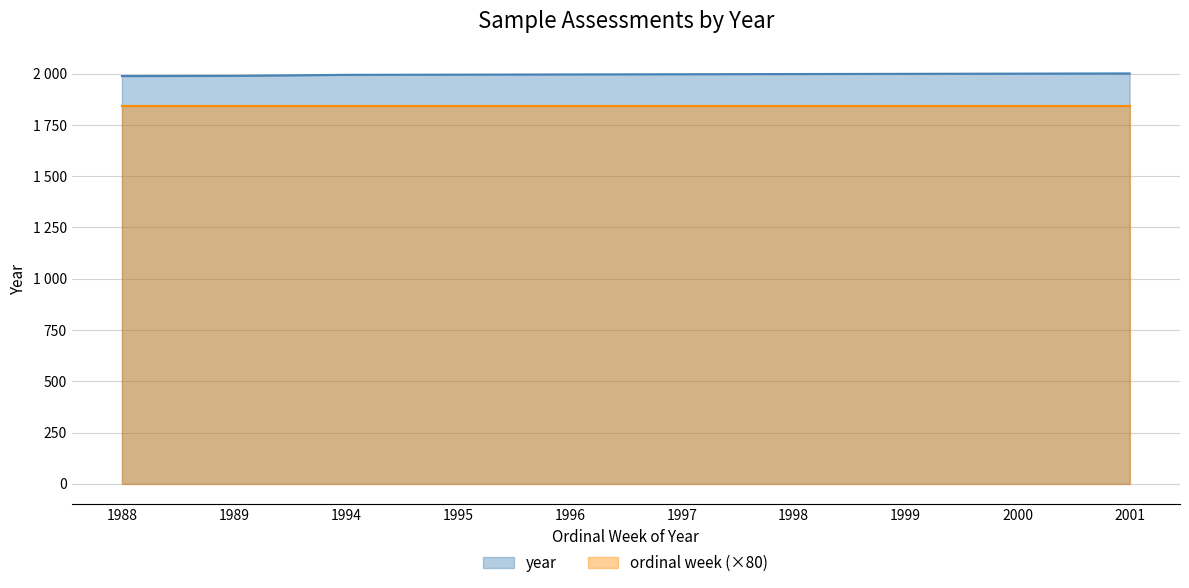

At which label does year first exceed 1997?

1998